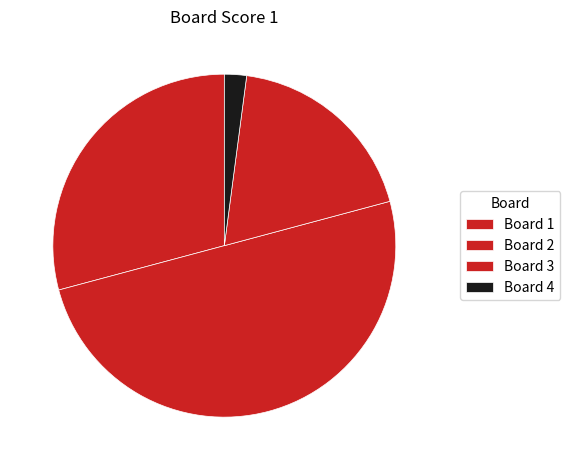

How many segments does this pie chart have?

4